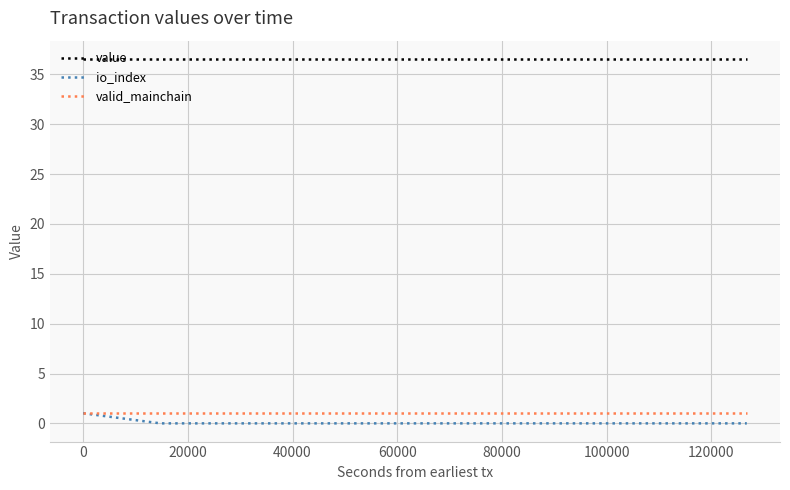

Which series has the largest total across all categories?

value